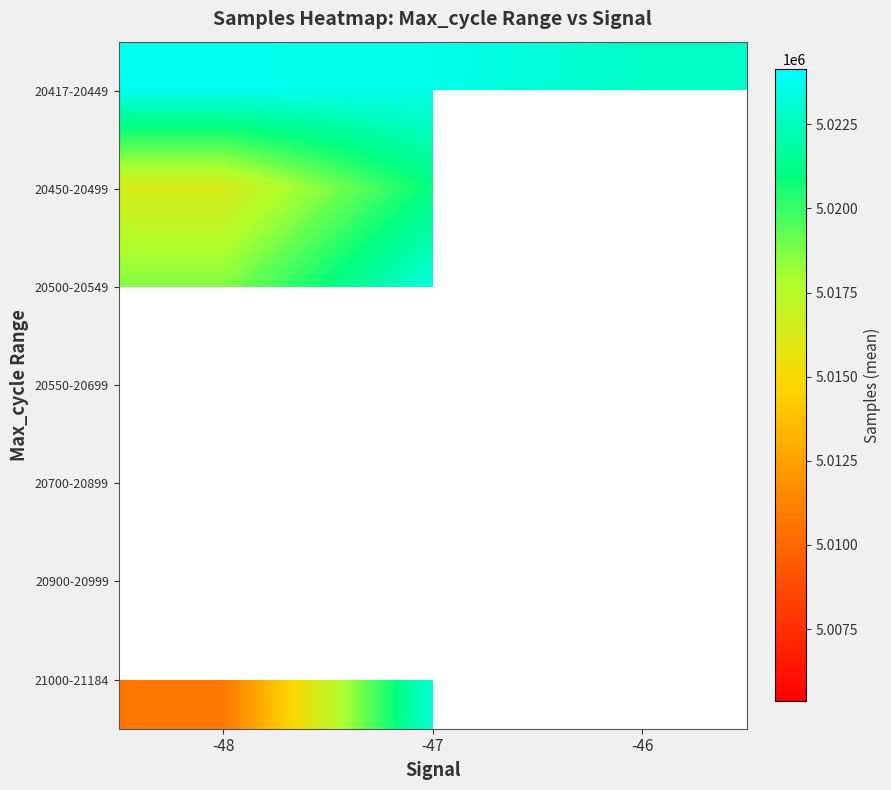

Which category has the highest value across all series?

-47